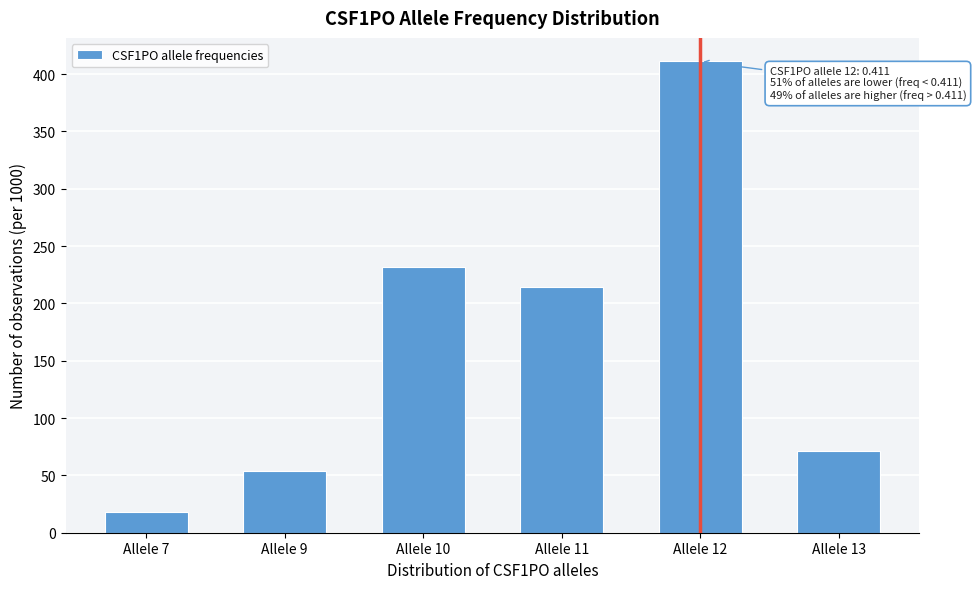

Reading right to left, list all the values displayed in this chart.

Allele 13=71	Allele 12=411	Allele 11=214	Allele 10=232	Allele 9=54	Allele 7=18